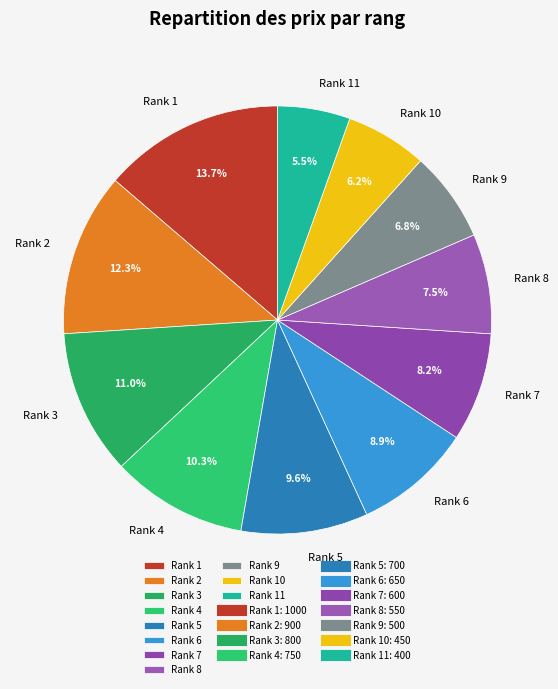

Rank the categories by value from highest to lowest.

Rank 1, Rank 2, Rank 3, Rank 4, Rank 5, Rank 6, Rank 7, Rank 8, Rank 9, Rank 10, Rank 11